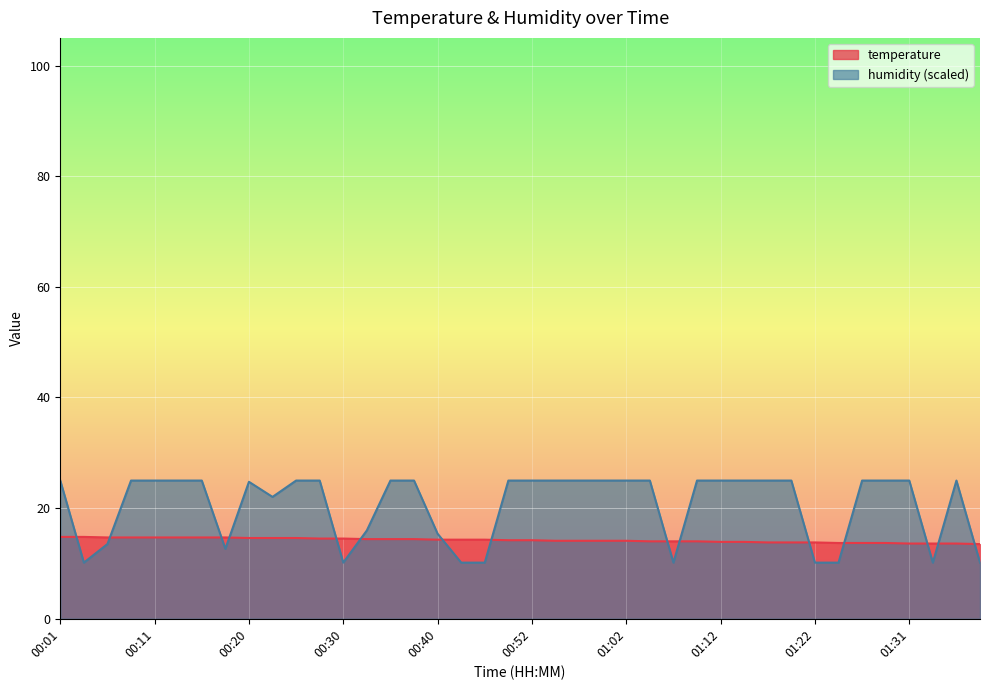

What is the difference between the humidity values at 00:18 and 01:02?

12.3